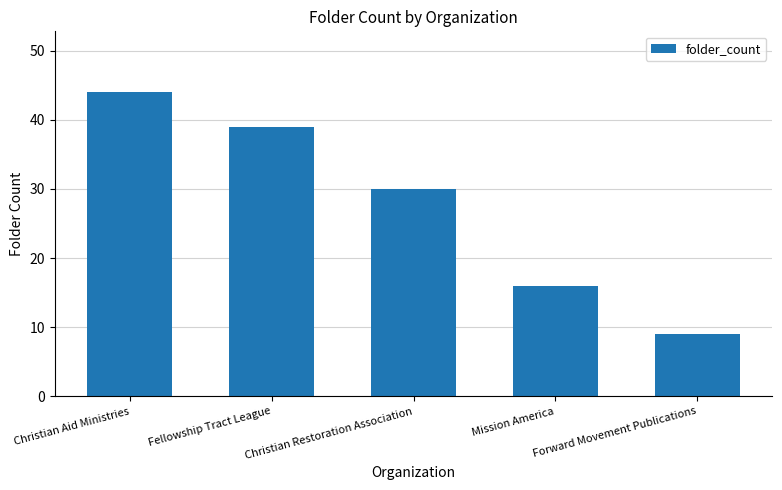

What is the change in value from Christian Aid Ministries to Fellowship Tract League?

-5